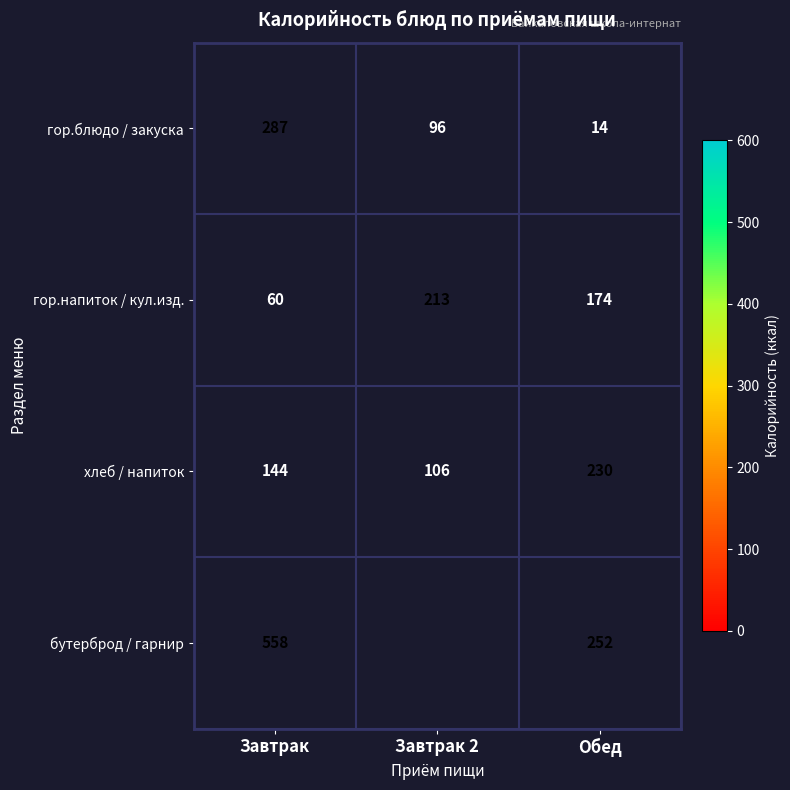

Is the value of гор.напиток / кул.изд. at Завтрак greater than the value of хлеб / напиток at Обед?

No